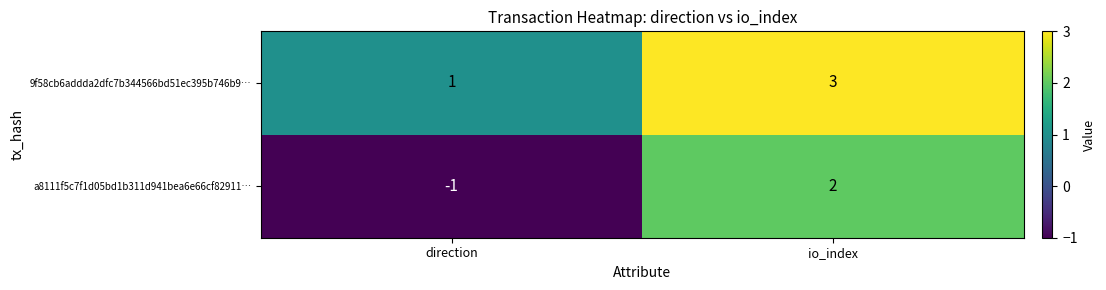

Reading right to left, list all the values displayed in this chart.

9f58cb6addda2dfc7b344566bd51ec395b746b9…: 3	1
a8111f5c7f1d05bd1b311d941bea6e66cf82911…: 2	-1